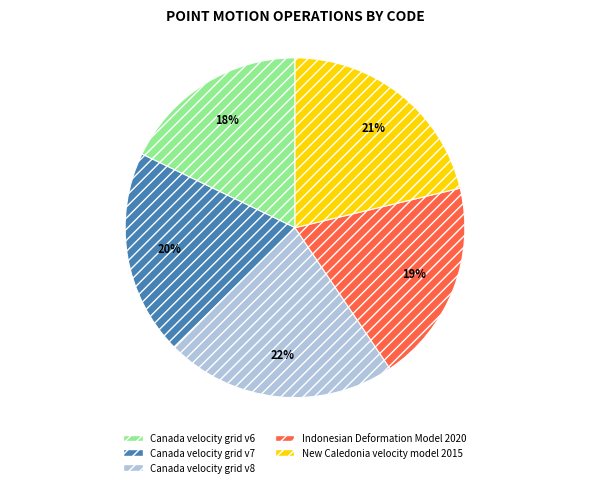

How many slices are in this pie chart?

5